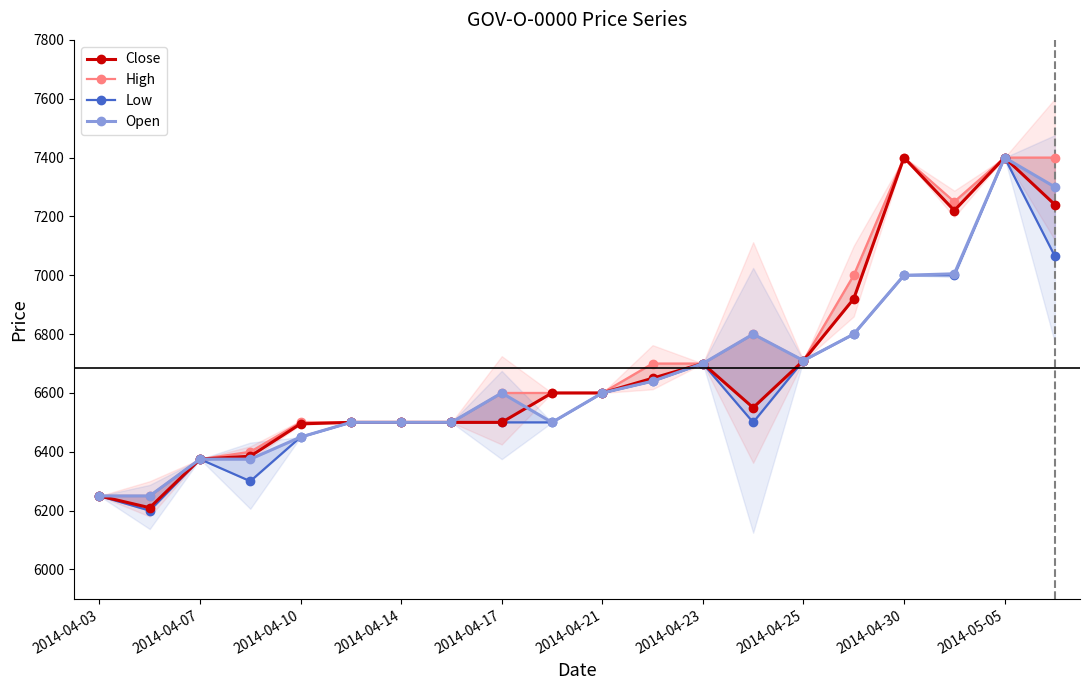

How many distinct data groups are displayed?

4